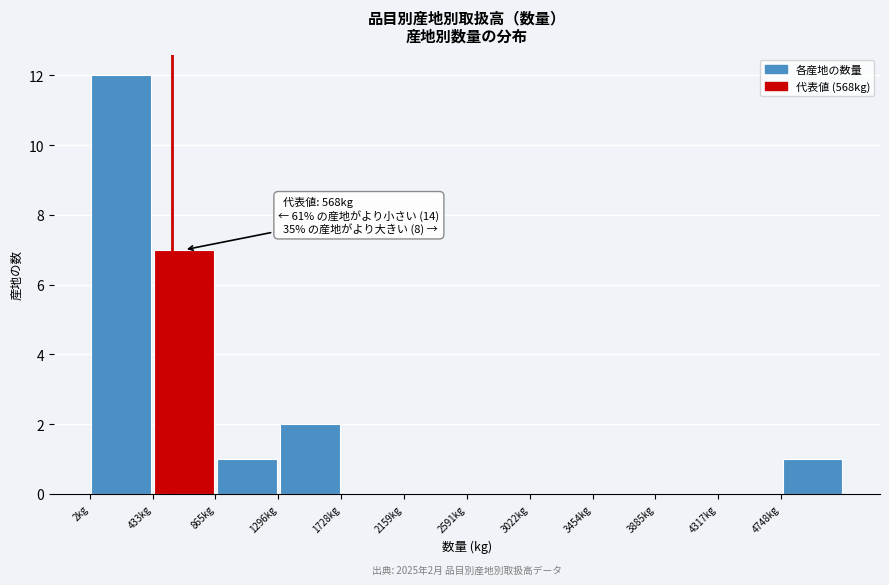

Over which range of the x-axis is the bar tallest?

0 to 450